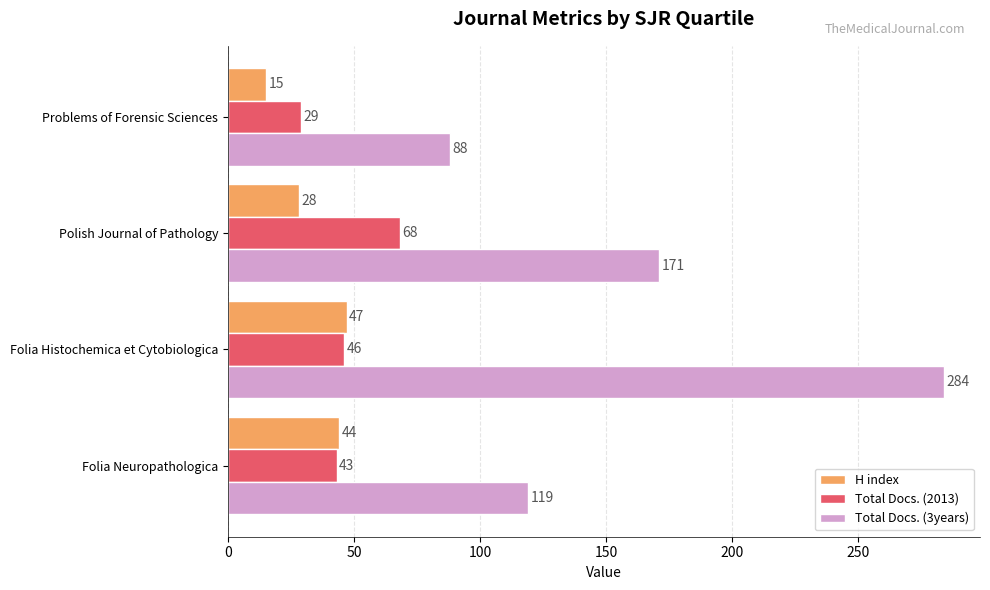

How many values in the Total Docs. (2013) series are below 46?

2